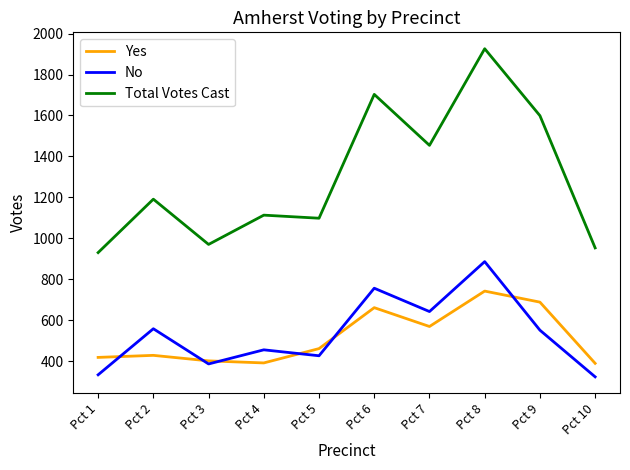

What is the difference between the maximum and minimum values in the Total Votes Cast series?

996